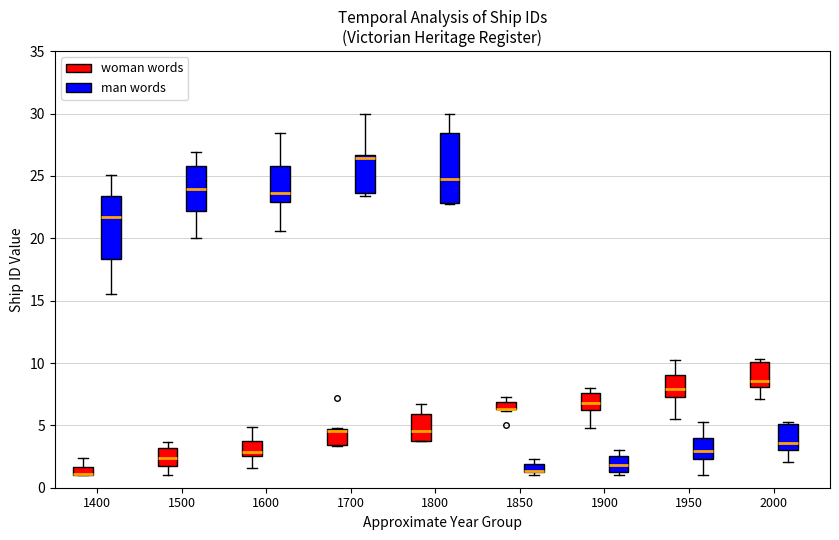

Comparing the boxes themselves (not the whiskers), which one is the tallest?

1800 (man words)